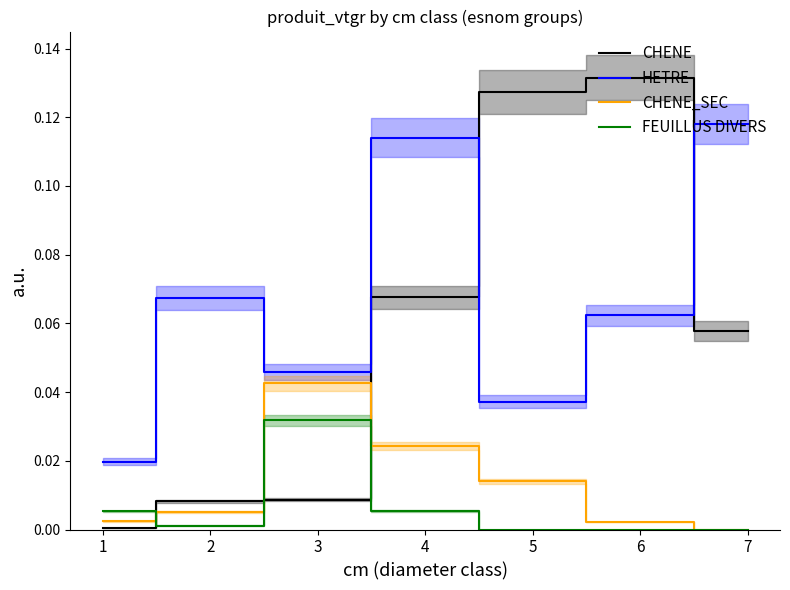

What is the value of the CHENE point at the 4th from the left?

0.1